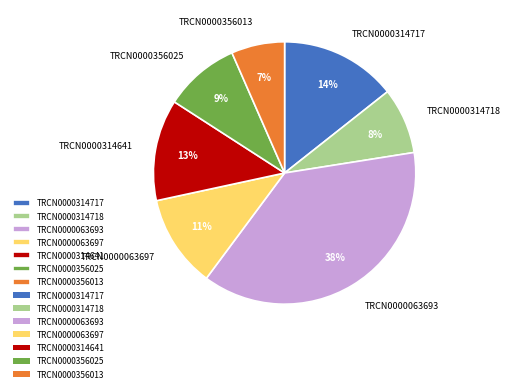

What is the ratio of the value at TRCN0000356025 to the value at TRCN0000314718?

1.1